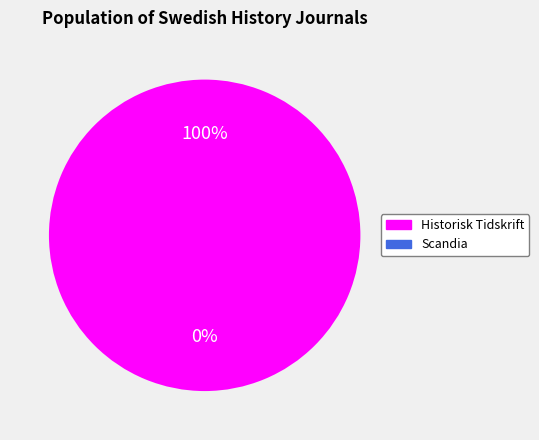

To the nearest percent, what is the combined percentage of Scandia and Historisk Tidskrift?

100%